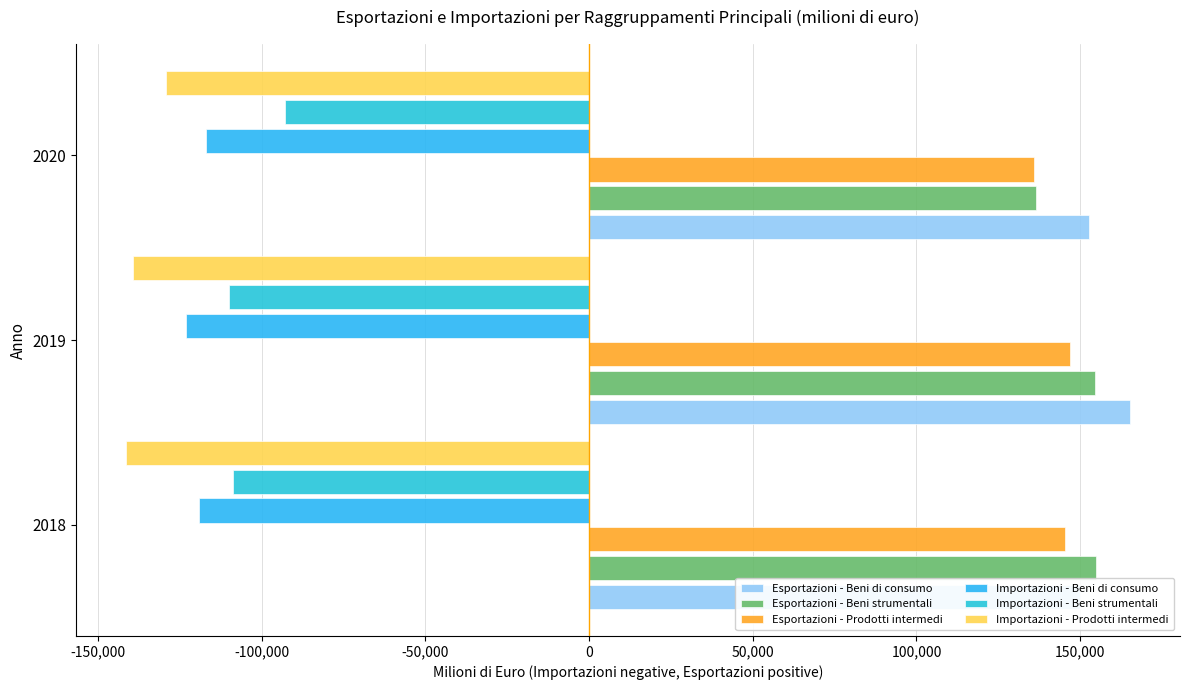

Are the bars horizontal?

Yes